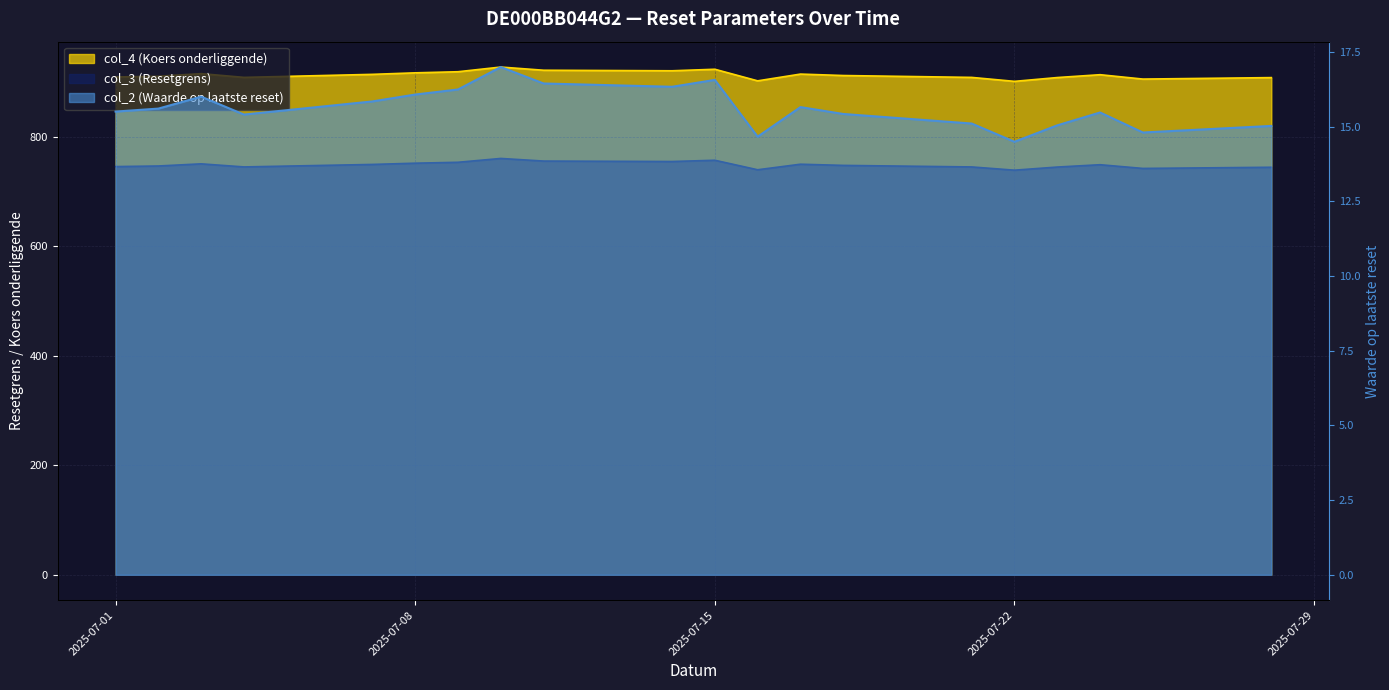

Count the number of categories in the chart.

20